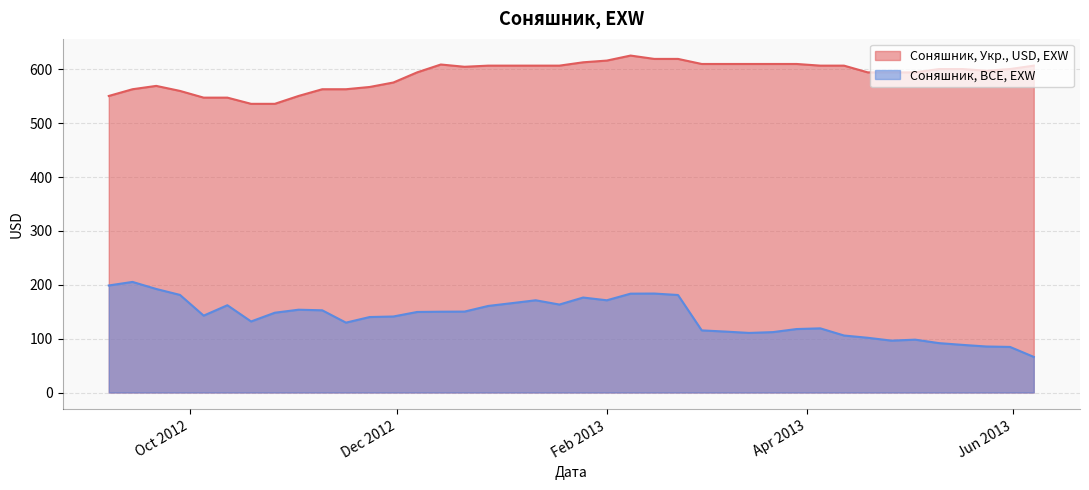

Is the value of Соняшник, BCE, EXW at 2013-02-08 greater than the value of Соняшник, Укр., USD, EXW at 2013-05-03?

No